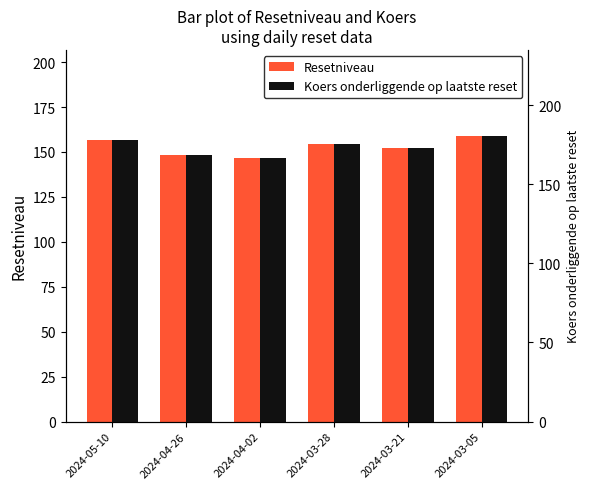

Which label corresponds to the largest value in the chart?

2024-03-05